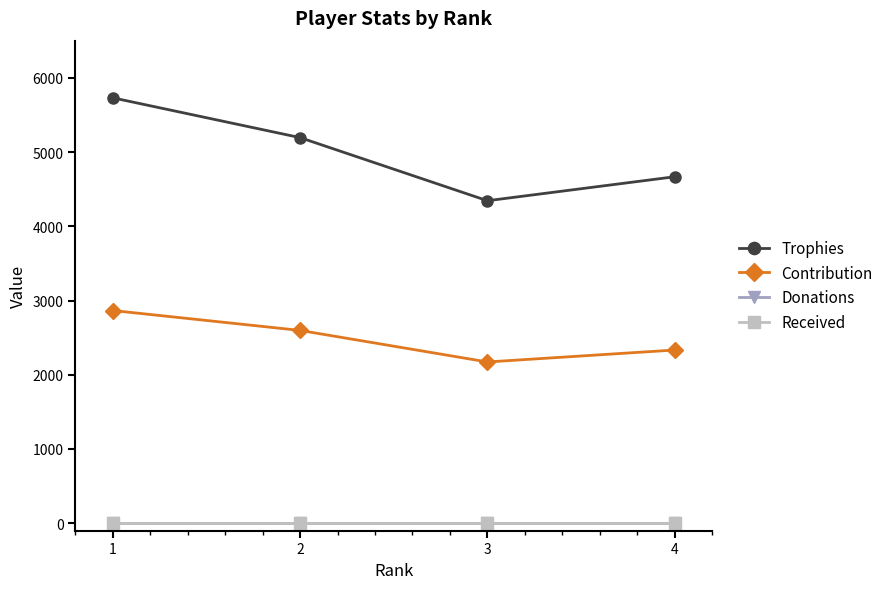

What is the difference between the second highest and second lowest values in the Trophies series?

527